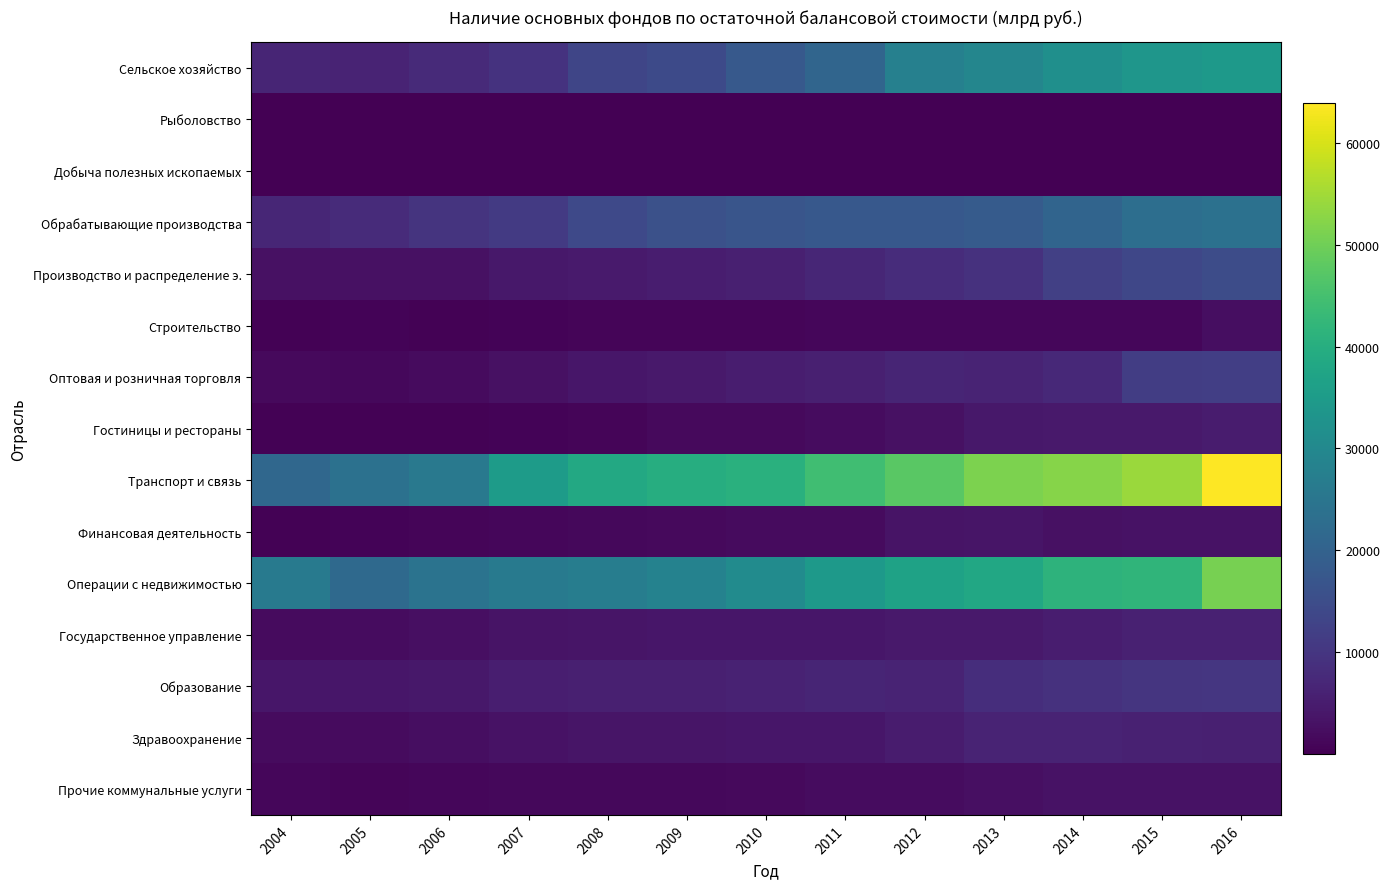

Which series changed the most between 2006 and 2012?

Транспорт и связь